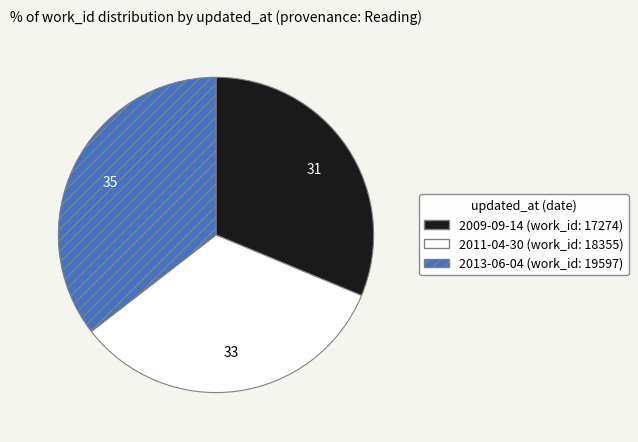

Does 2013-06-04 account for over 50% of the chart?

No